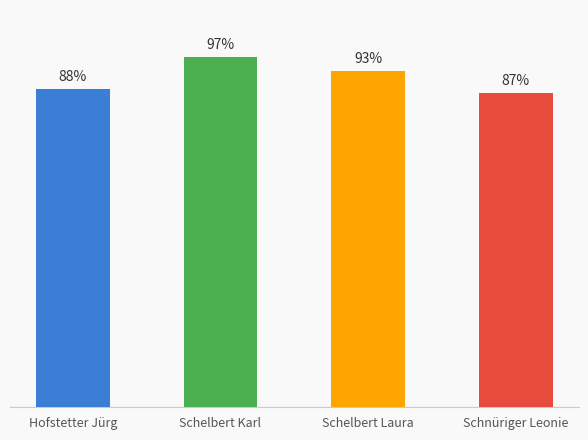

Does the chart contain any negative values?

No